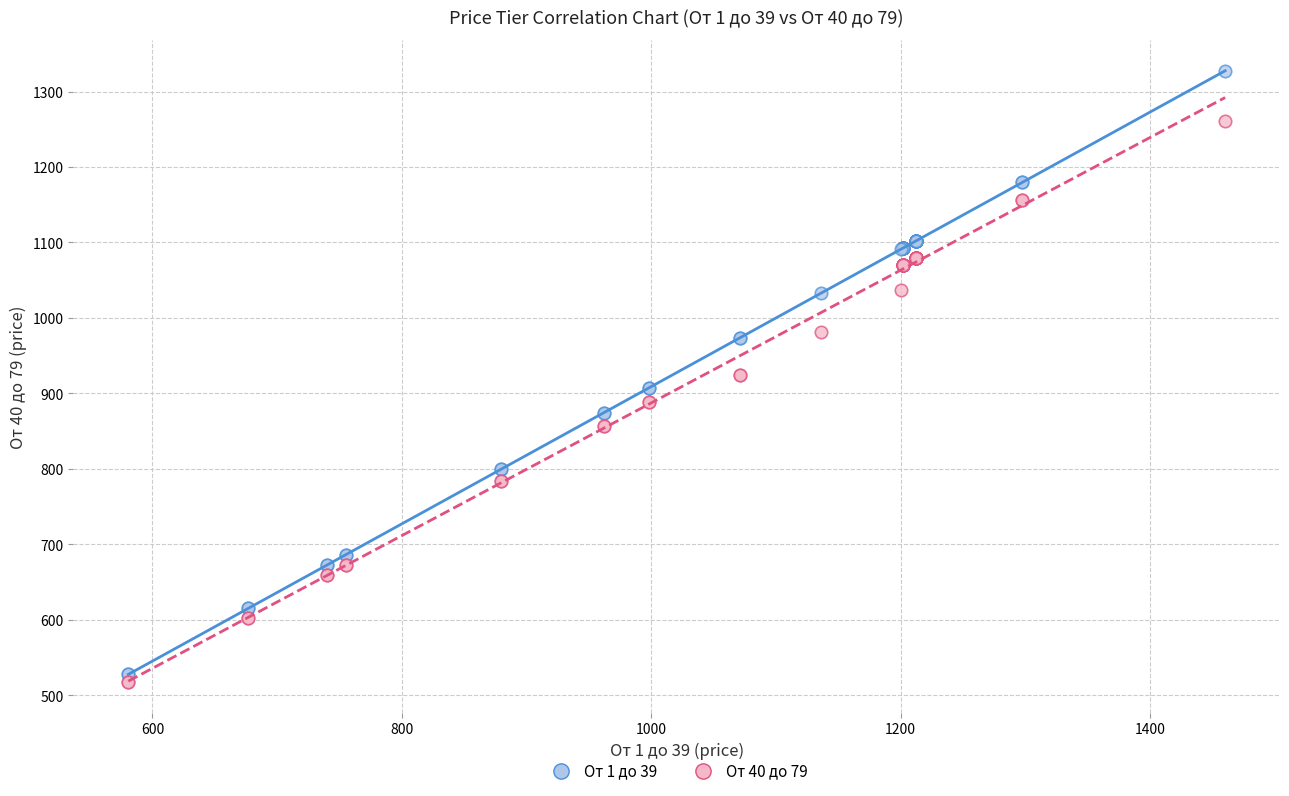

What are all the series names shown in the legend?

От 1 до 39, От 40 до 79